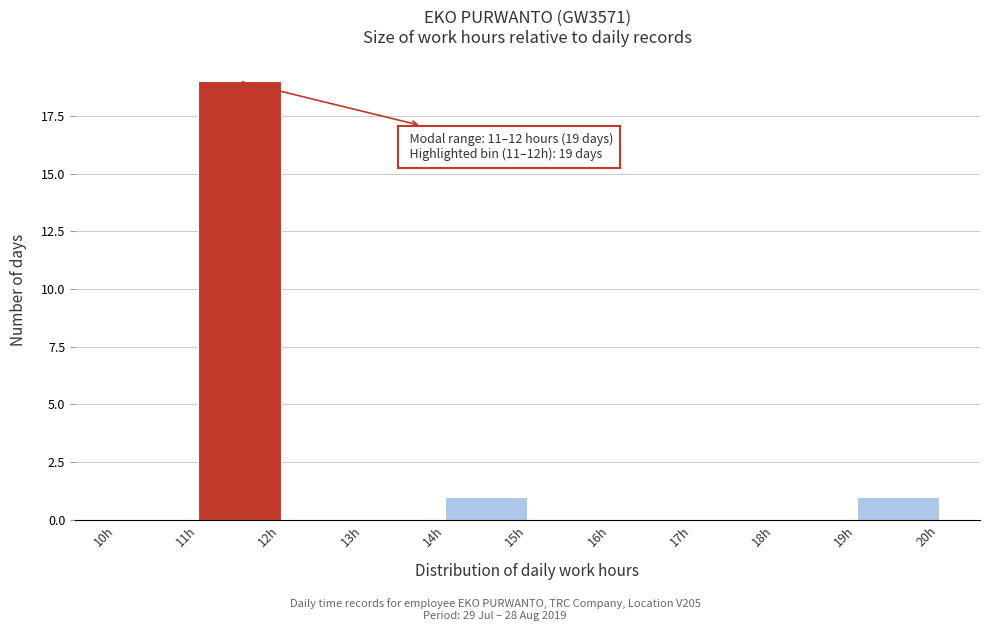

Over which range of the x-axis is the bar tallest?

11 to 12